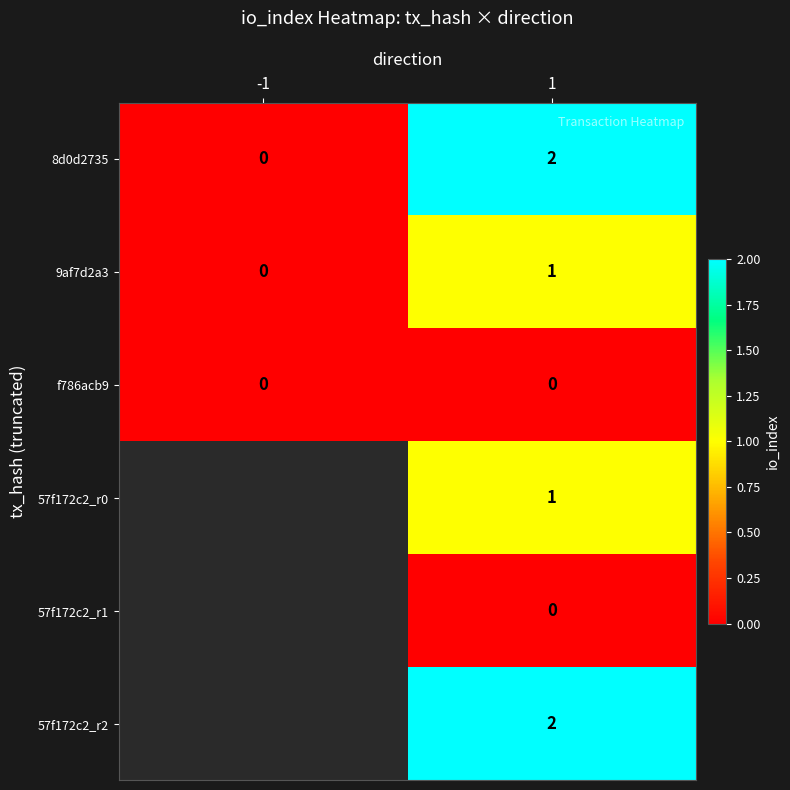

The 57f172c2_r0 series shows 0 at 1. True or false?

False